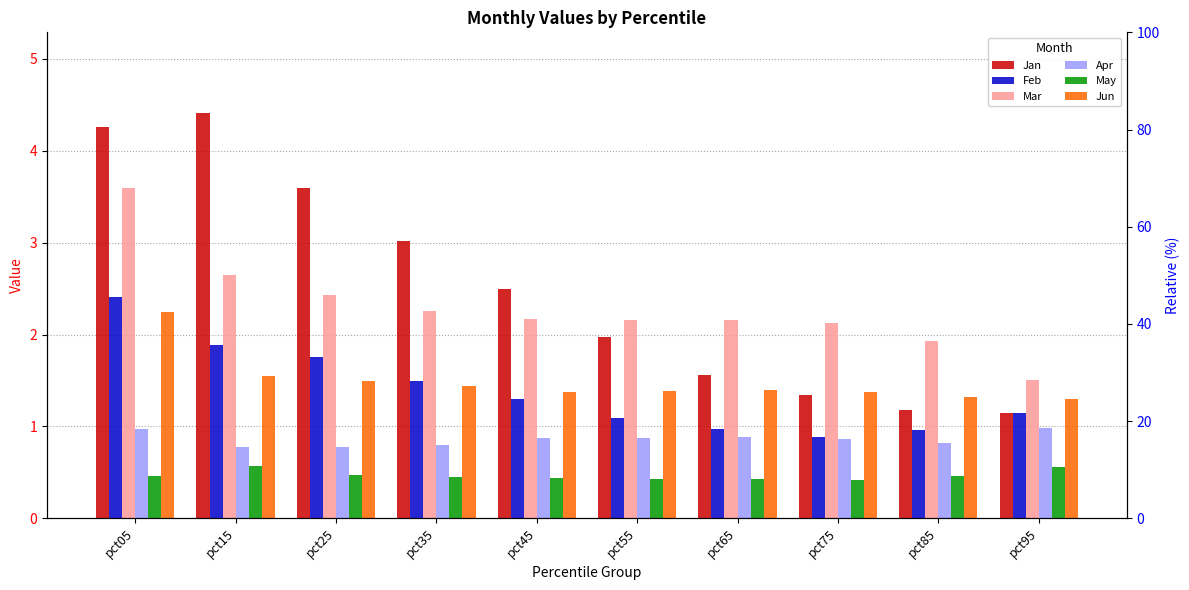

What is the total value across all series at pct85?

6.7